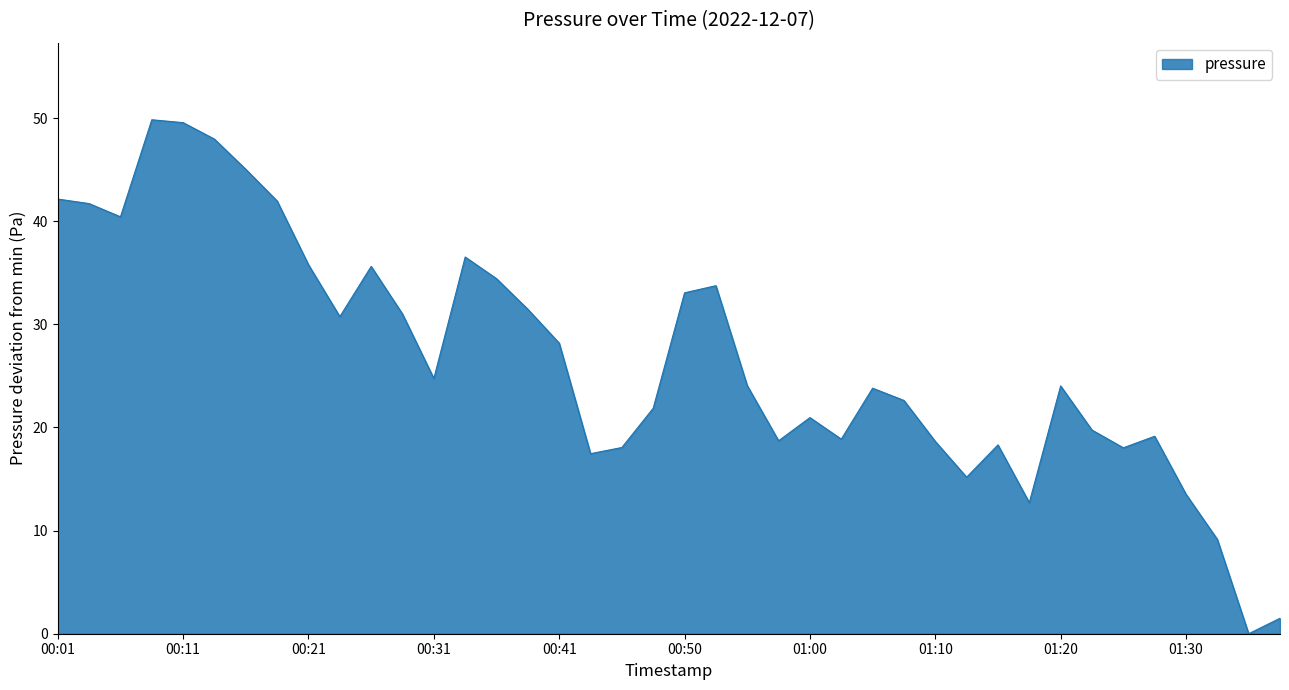

True or false: the data has more than 2 interior local peaks.

True